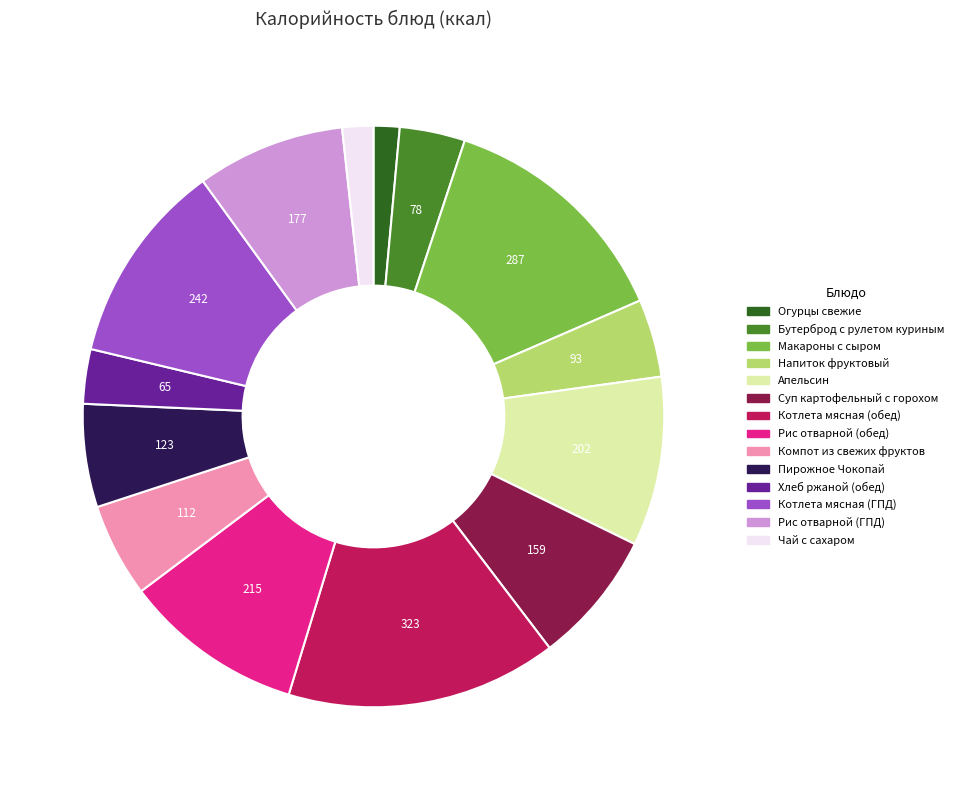

The Напиток фруктовый slice represents 18% of the pie. True or false?

False